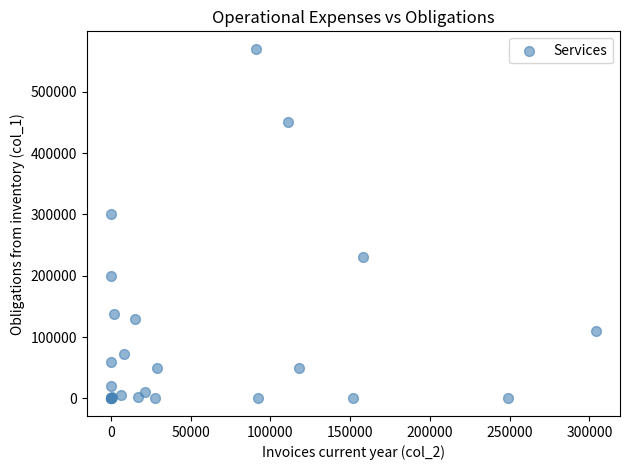

What Y value in the scatter plot is closest to 285000?

300000